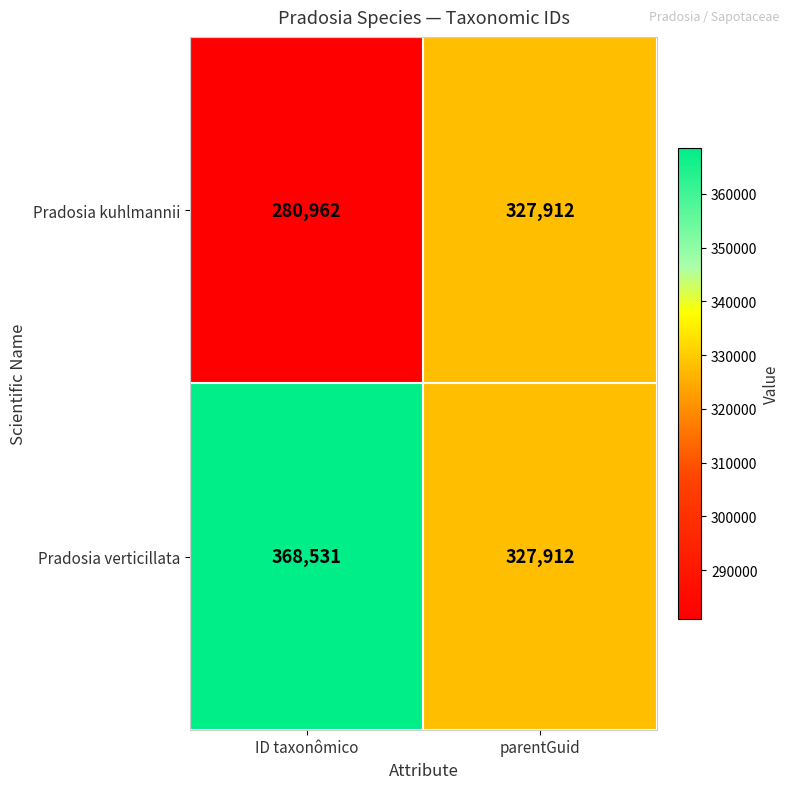

Is it true that Pradosia verticillata equals 503819 at parentGuid?

False